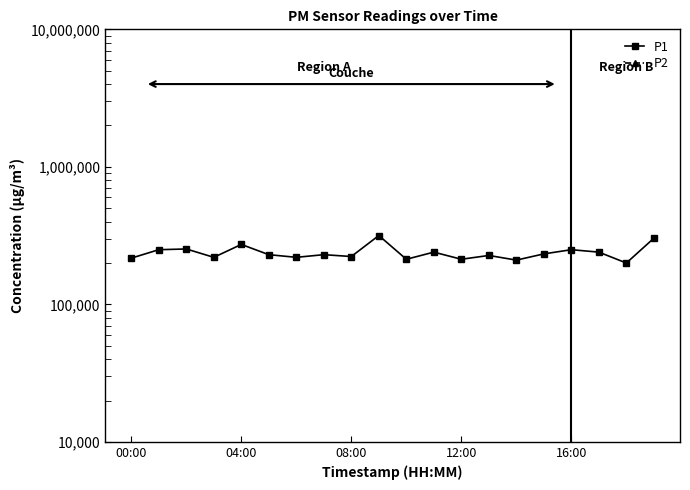

What is the value of the P2 point at the 1st from the left?

2030.0